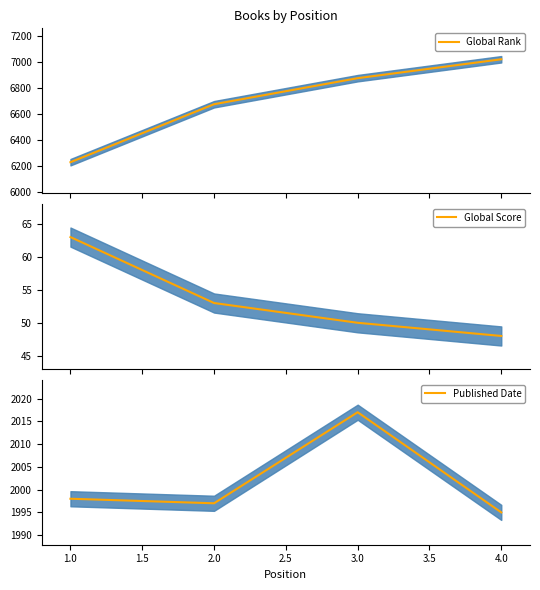

Does the chart have visible grid lines?

No